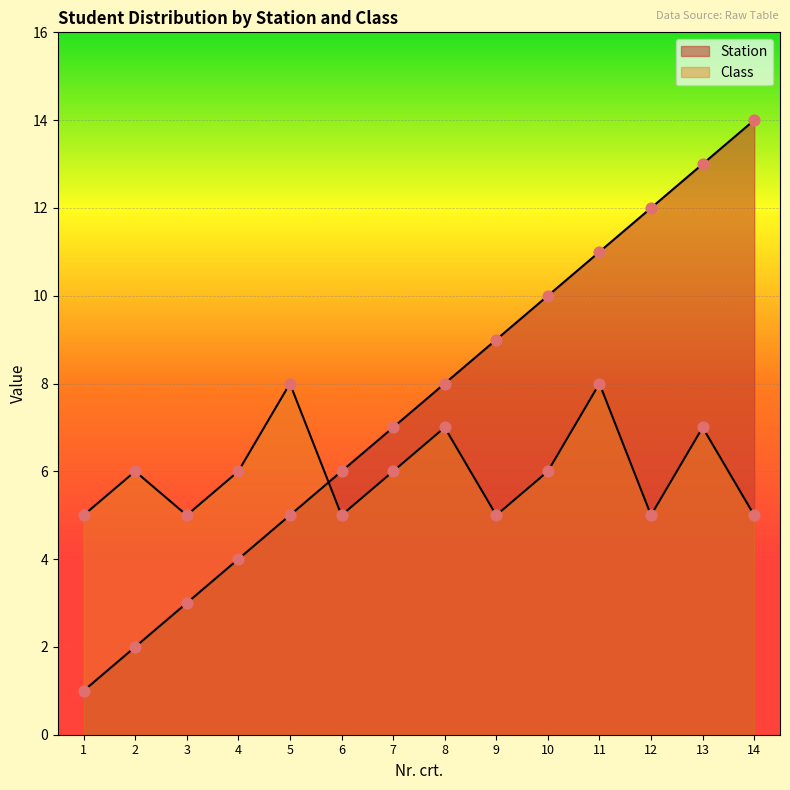

At how many categories does at least one series exceed 13?

1